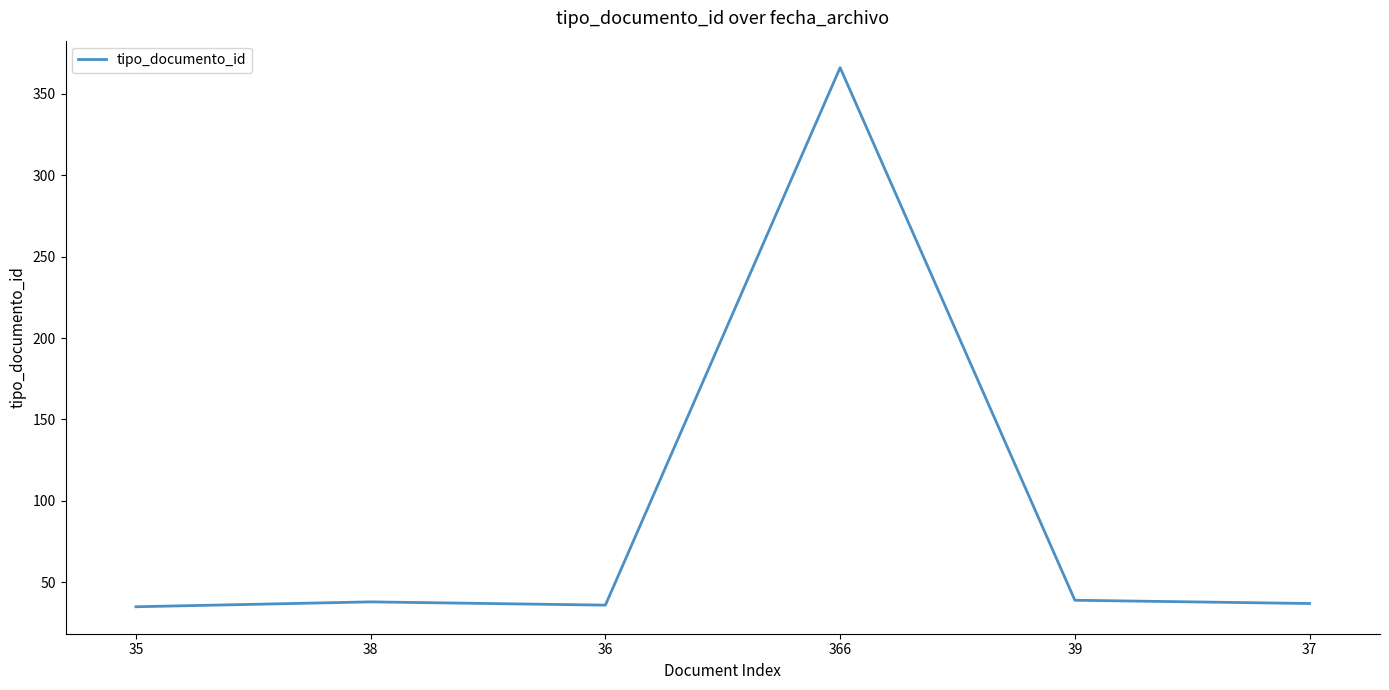

What is the difference between the values at 38 and 36?

2